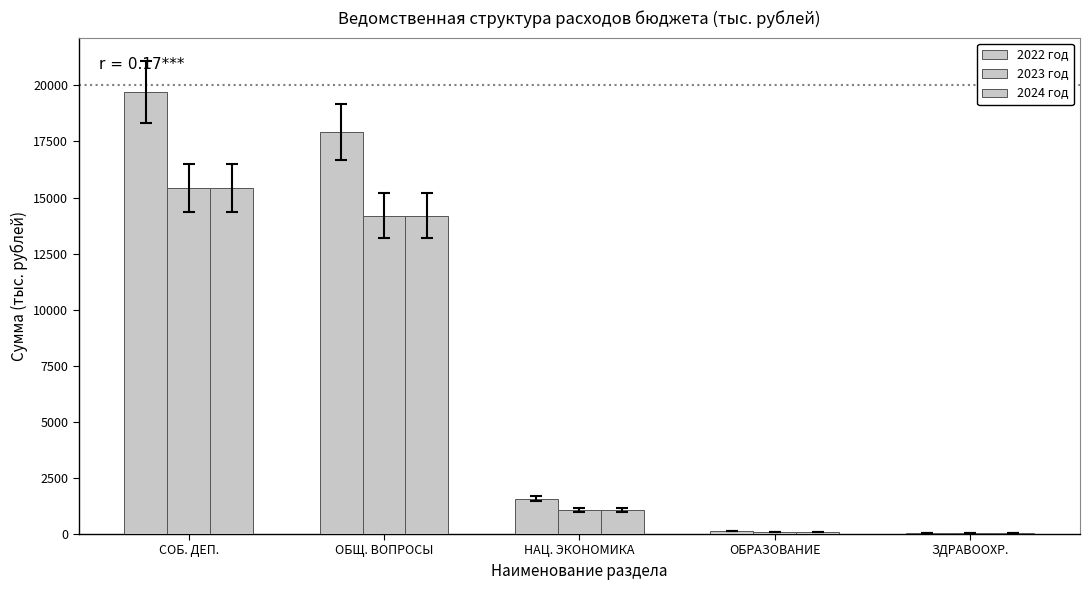

Are the bars horizontal?

No